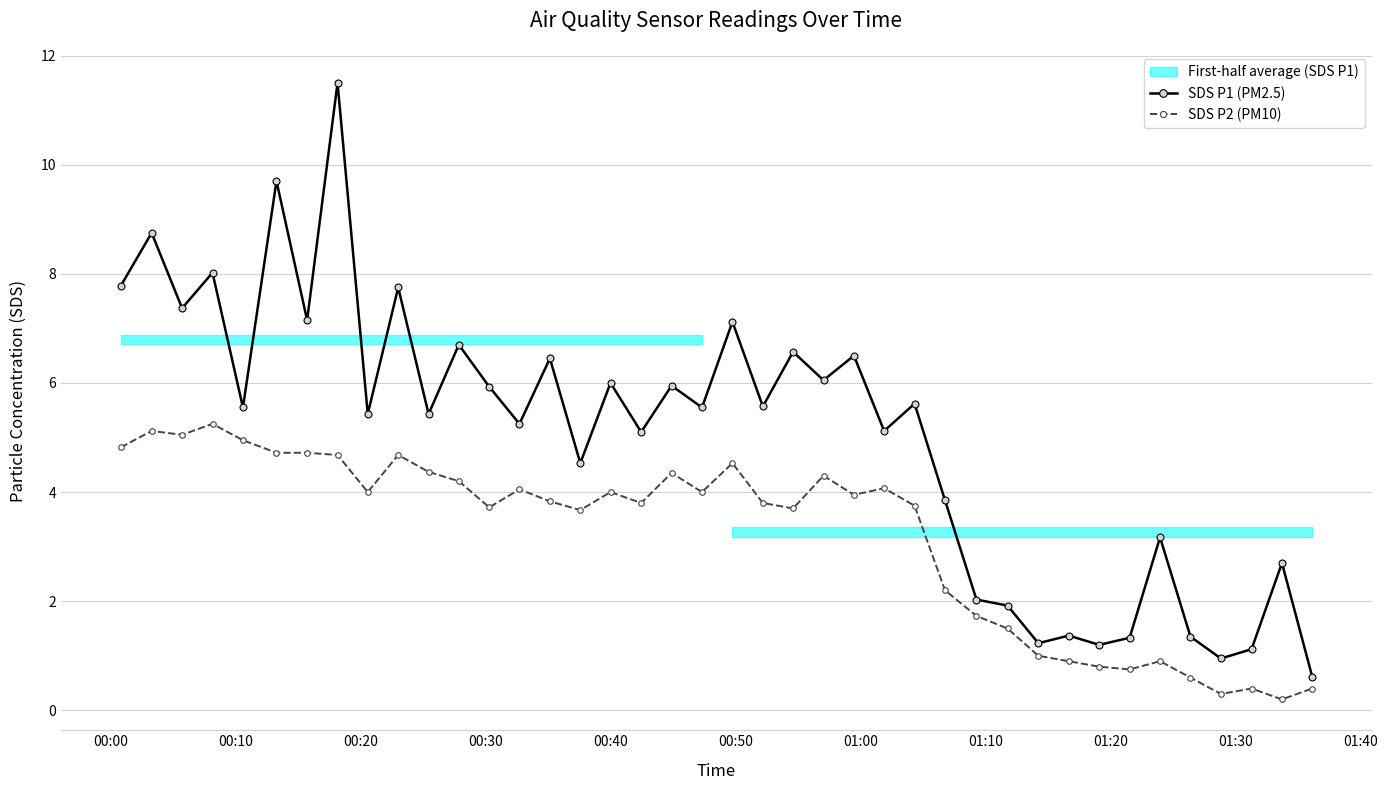

What is the value of the SDS P2 (PM10) point at the 38th from the left?

0.4